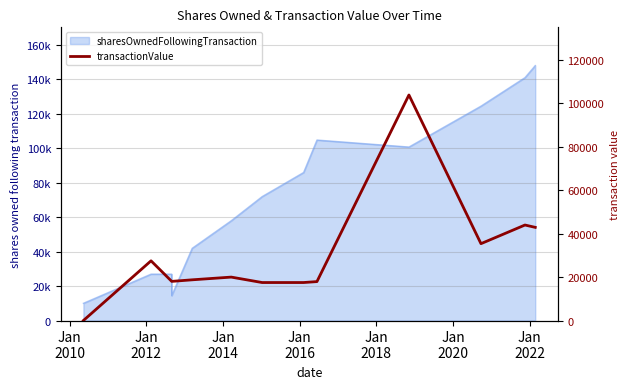

How many lines are shown in the chart?

1